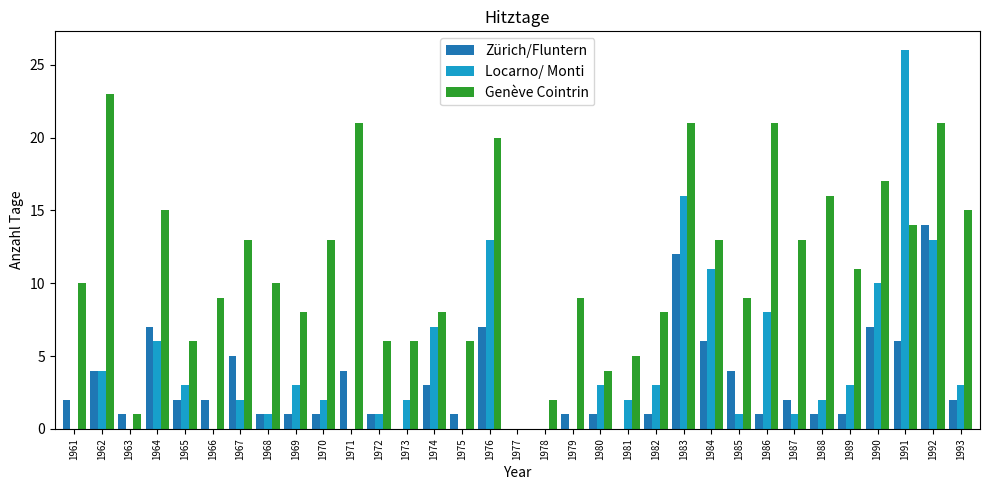

Are the bars grouped side by side (vs. stacked)?

Yes